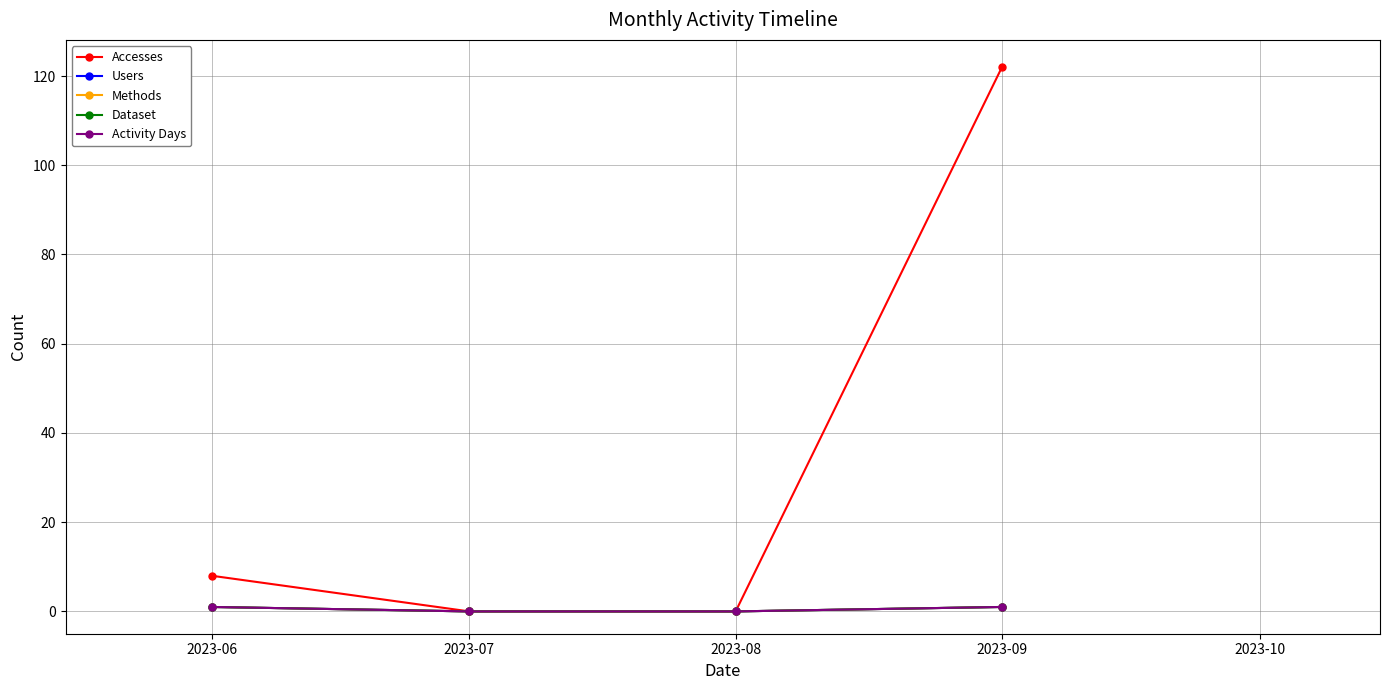

What is the sum of all Activity Days values?

2